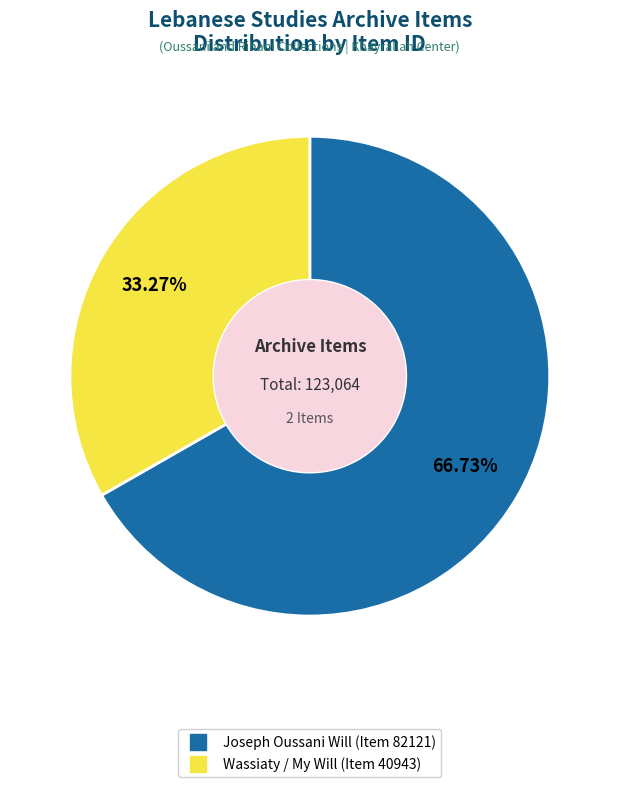

What is the majority slice?

Joseph Oussani Will (Item 82121)